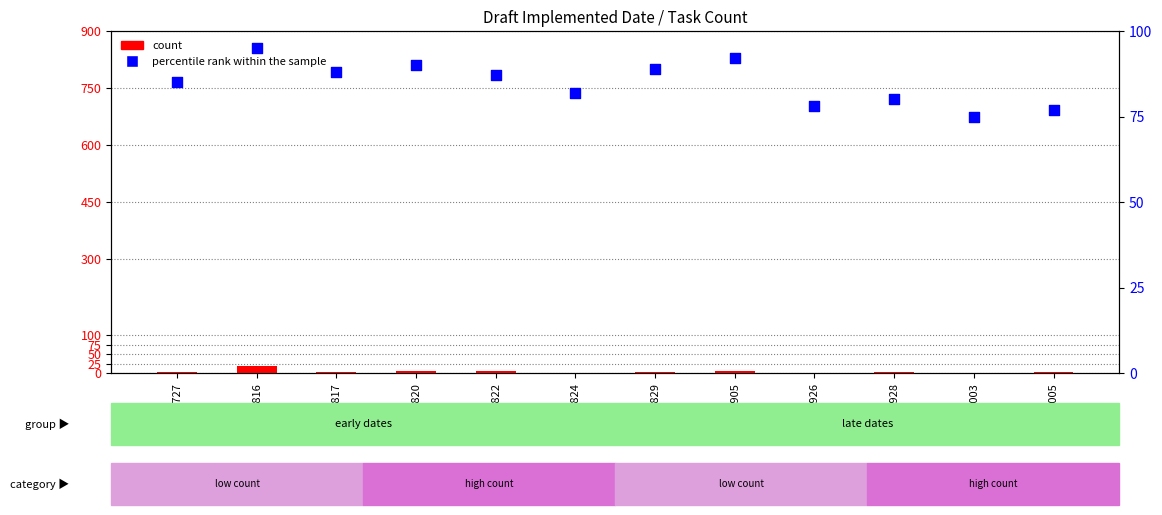

At which category is the sum across all series the highest?

180816